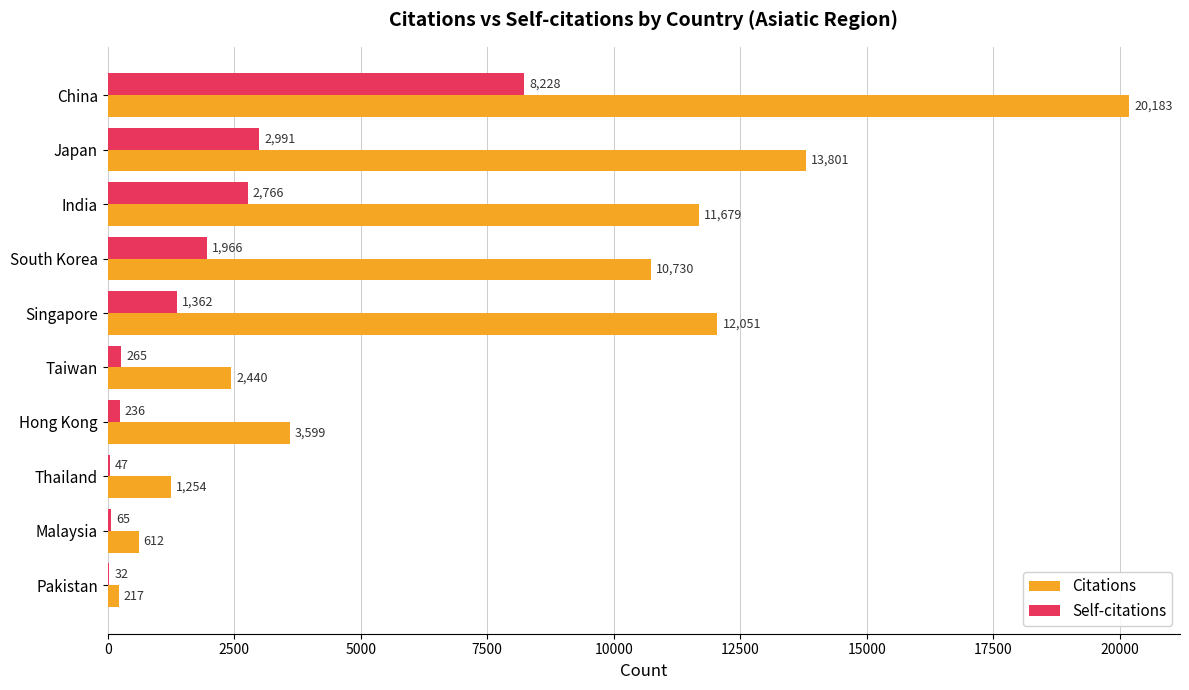

What is the maximum value for Self-citations?

8228